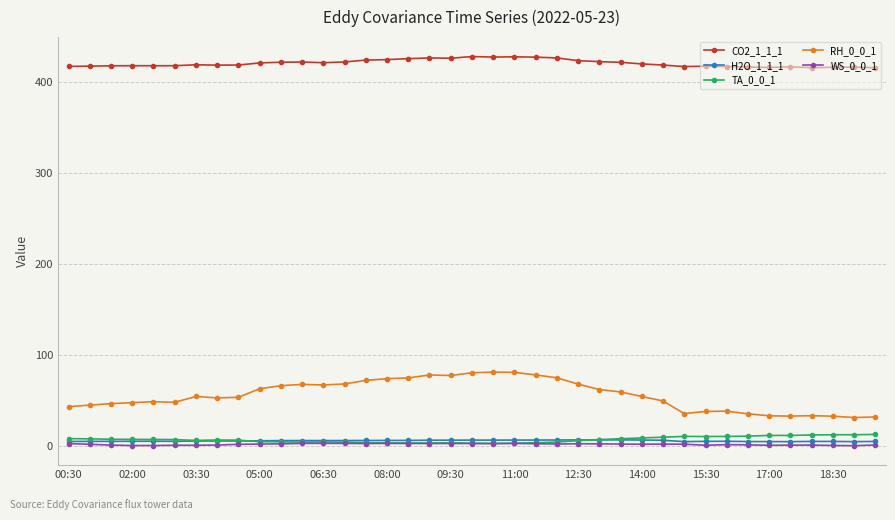

What is the value of the RH_0_0_1 point at the 20th from the left?

80.5